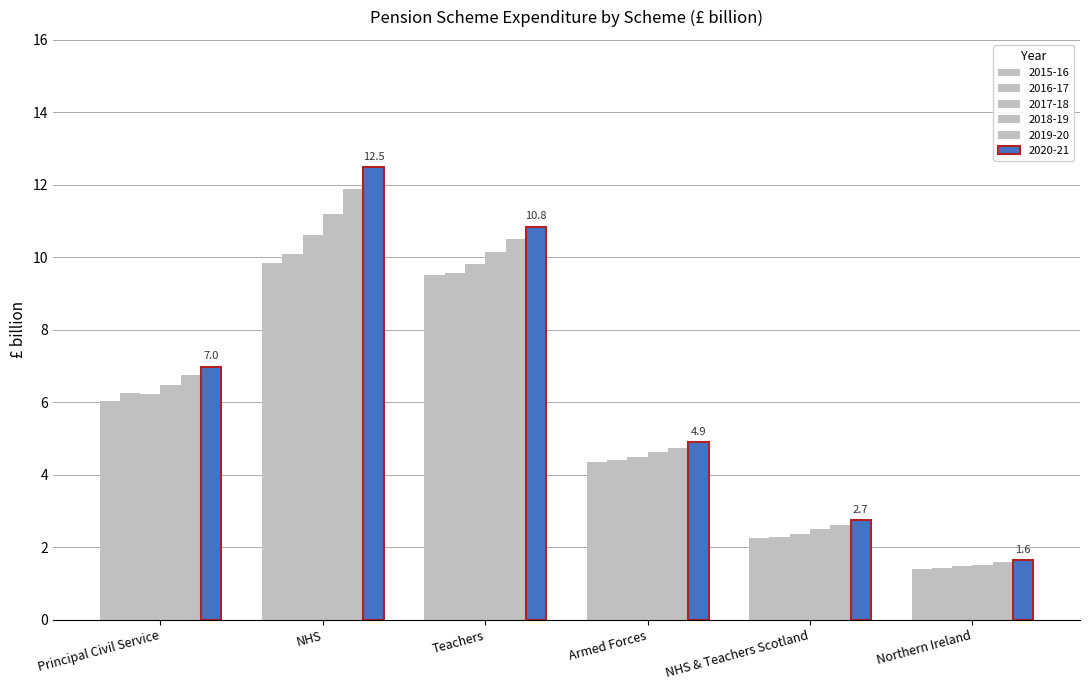

How many bars are there in each group?

6